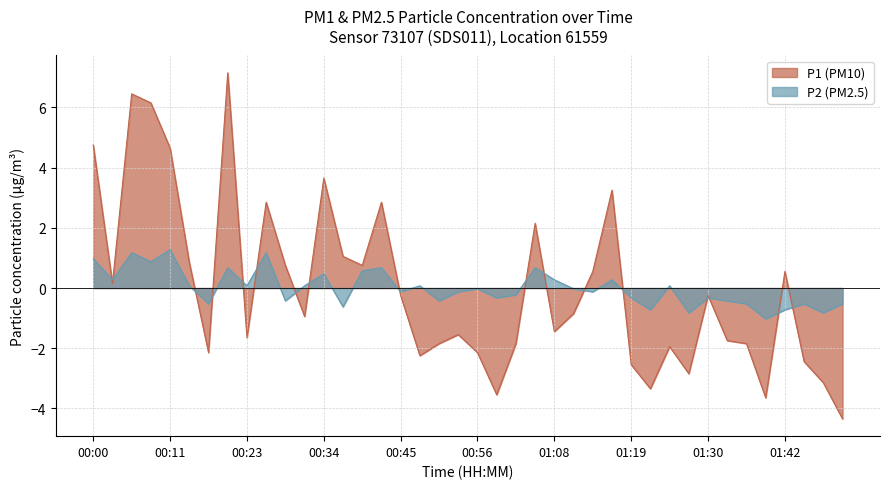

The value of P2 at 01:13 is -0.1. True or false?

True